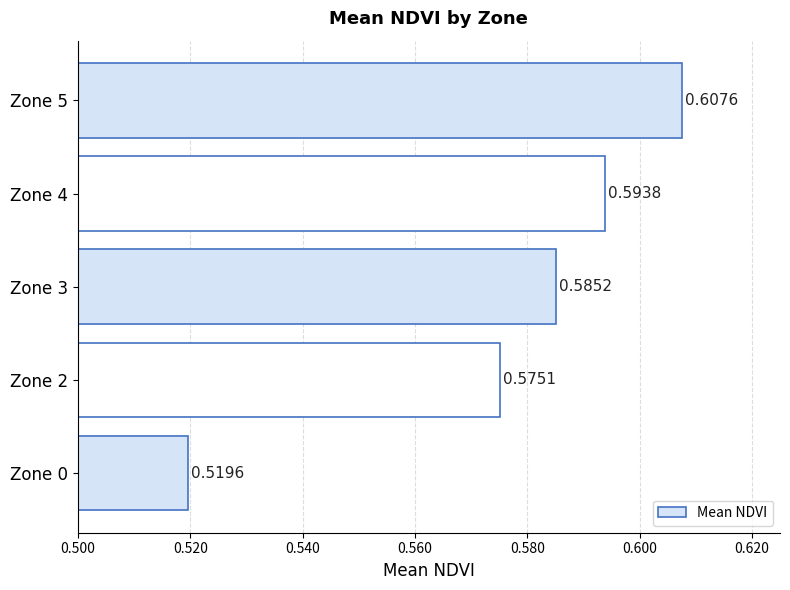

Rank the categories by value from lowest to highest.

Zone 0, Zone 2, Zone 3, Zone 4, Zone 5